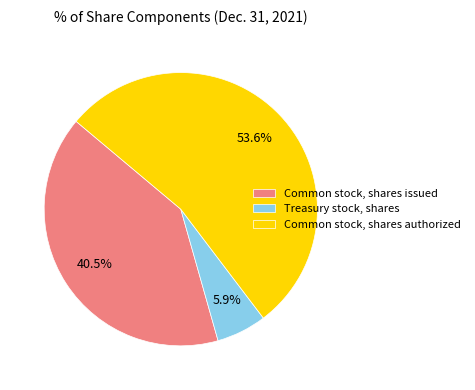

To the nearest percent, what percentage of the pie is Common stock, shares authorized?

54%